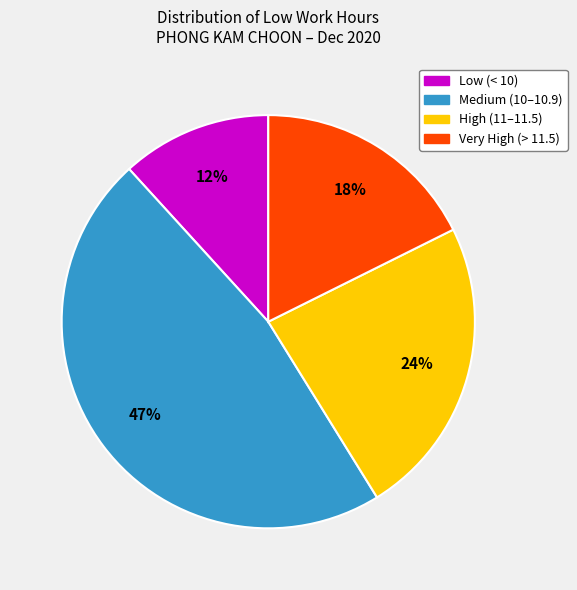

What percentage is the Medium (10–10.9) slice, to the nearest percent?

47%